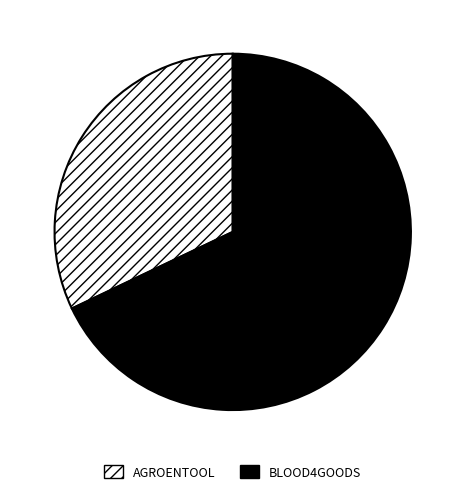

Combined, do AGROENTOOL and BLOOD4GOODS account for over 50%?

Yes